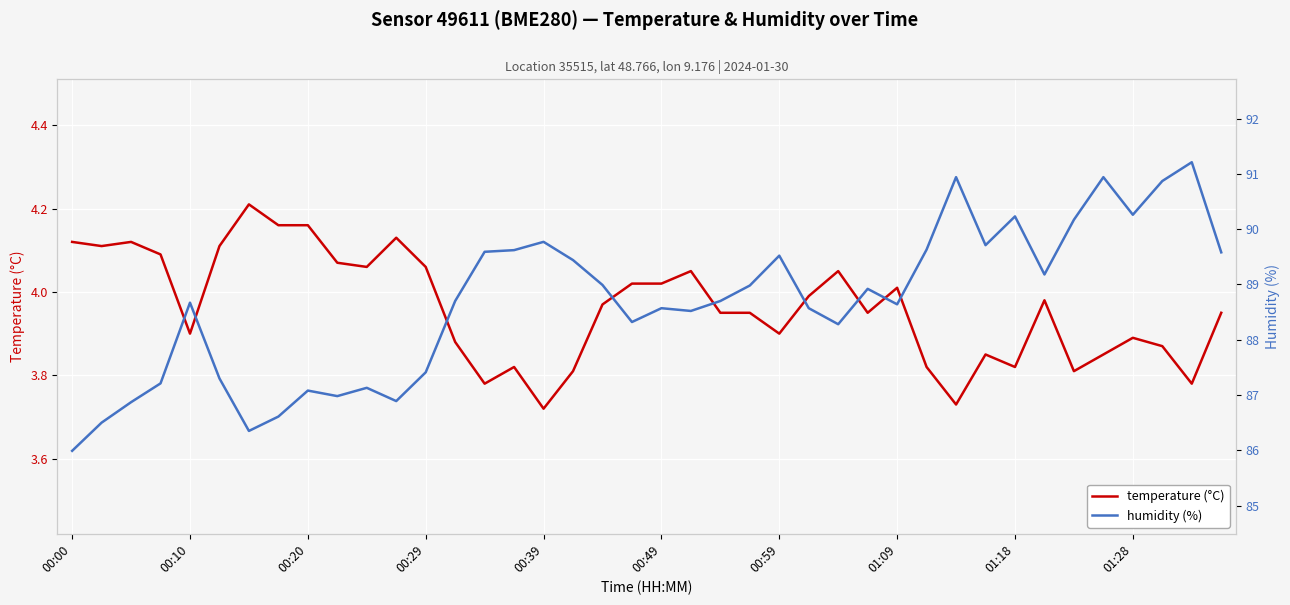

Rank the series by their average value, from lowest to highest.

temperature, humidity